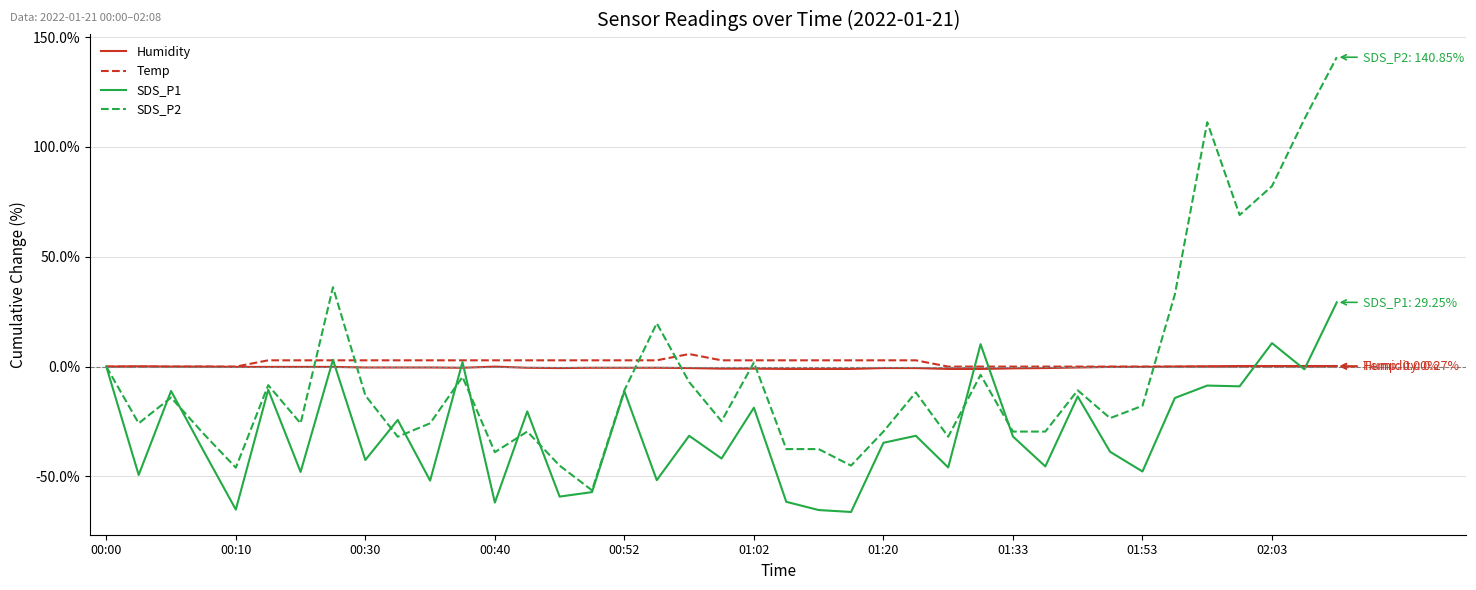

Which series has the largest range (max minus min)?

SDS_P2